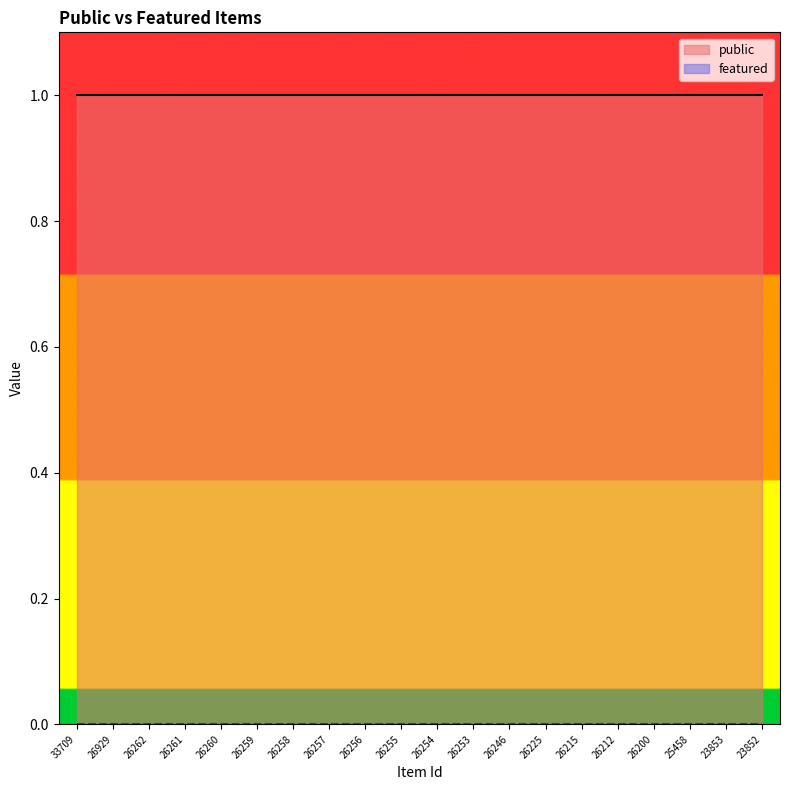

True or false: featured and public intersect in this chart.

False